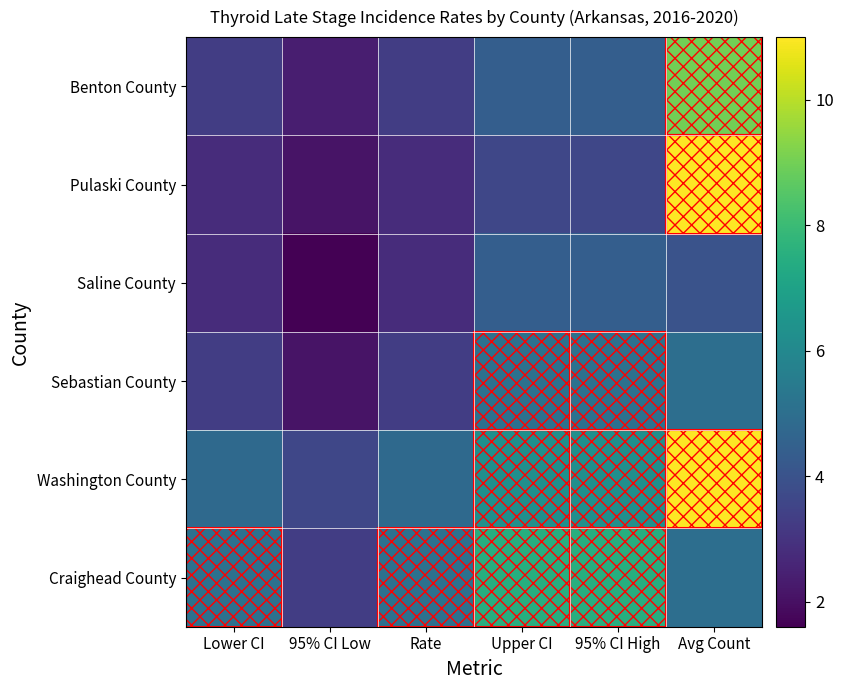

What is the greatest value displayed?

11.0